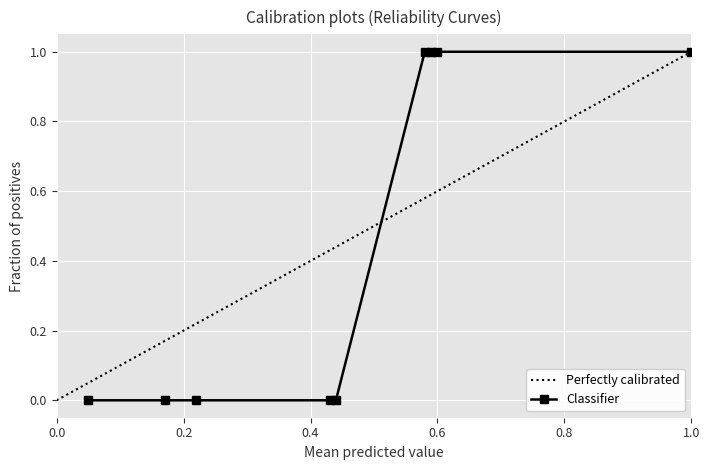

At which label does Perfectly calibrated reach its peak?

1.0